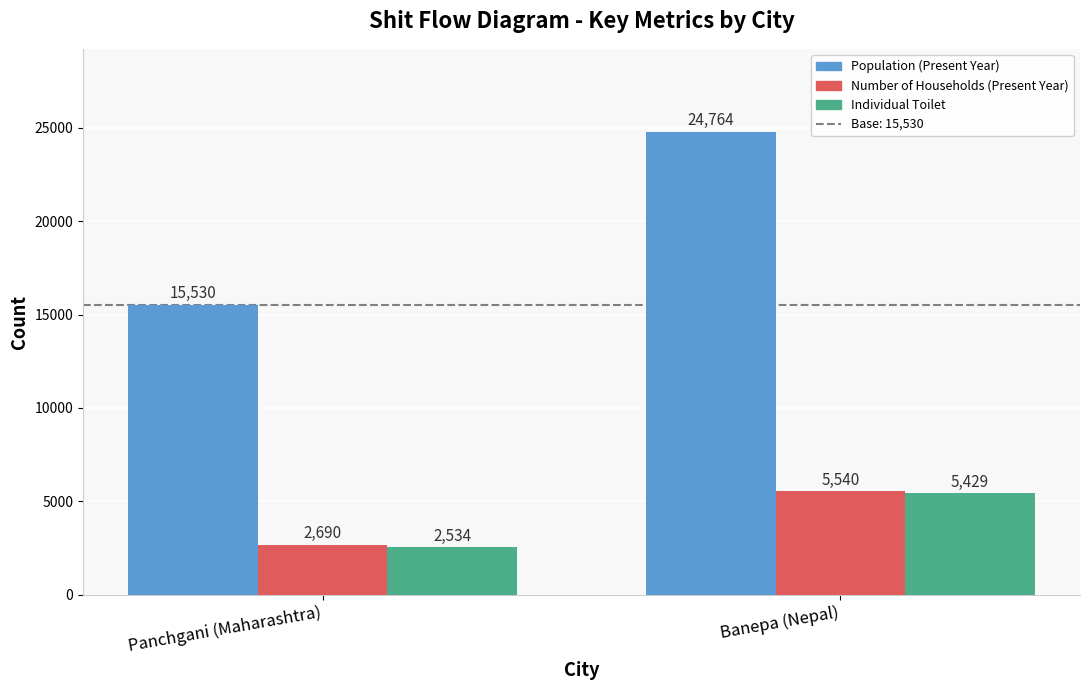

The value of Individual Toilet at Panchgani (Maharashtra) is 2534. True or false?

True